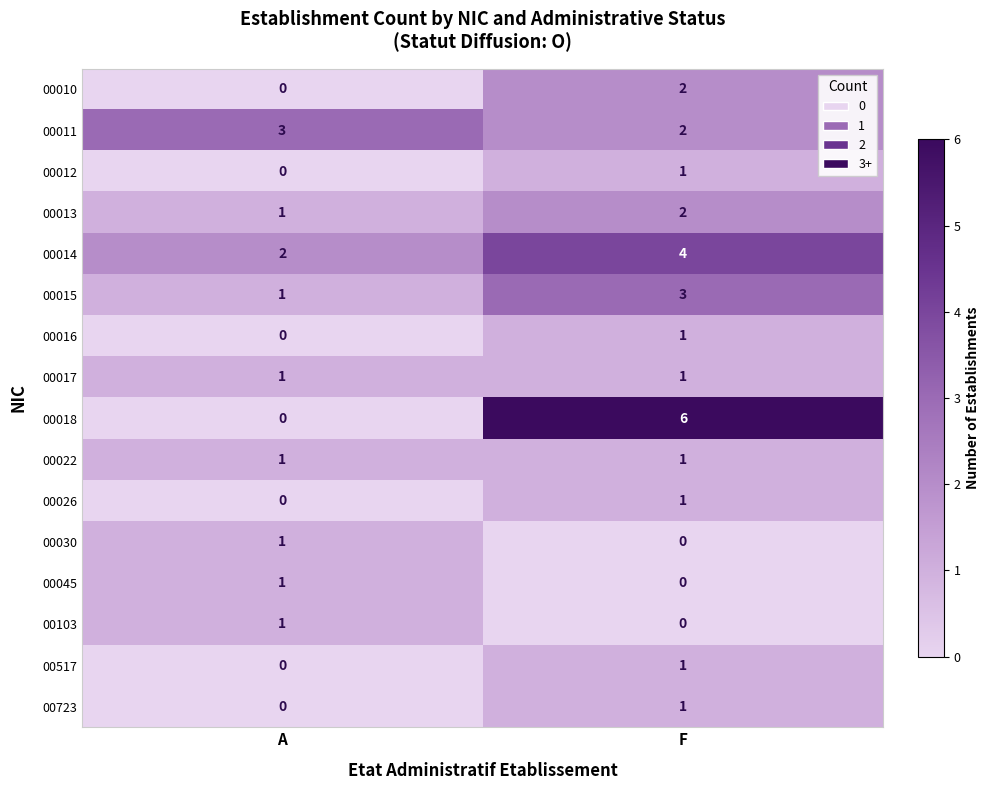

Rank the categories by 00018 value from highest to lowest.

F, A